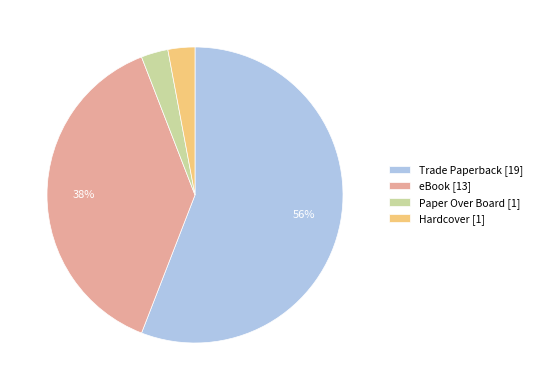

Does Trade Paperback account for over 50% of the chart?

Yes